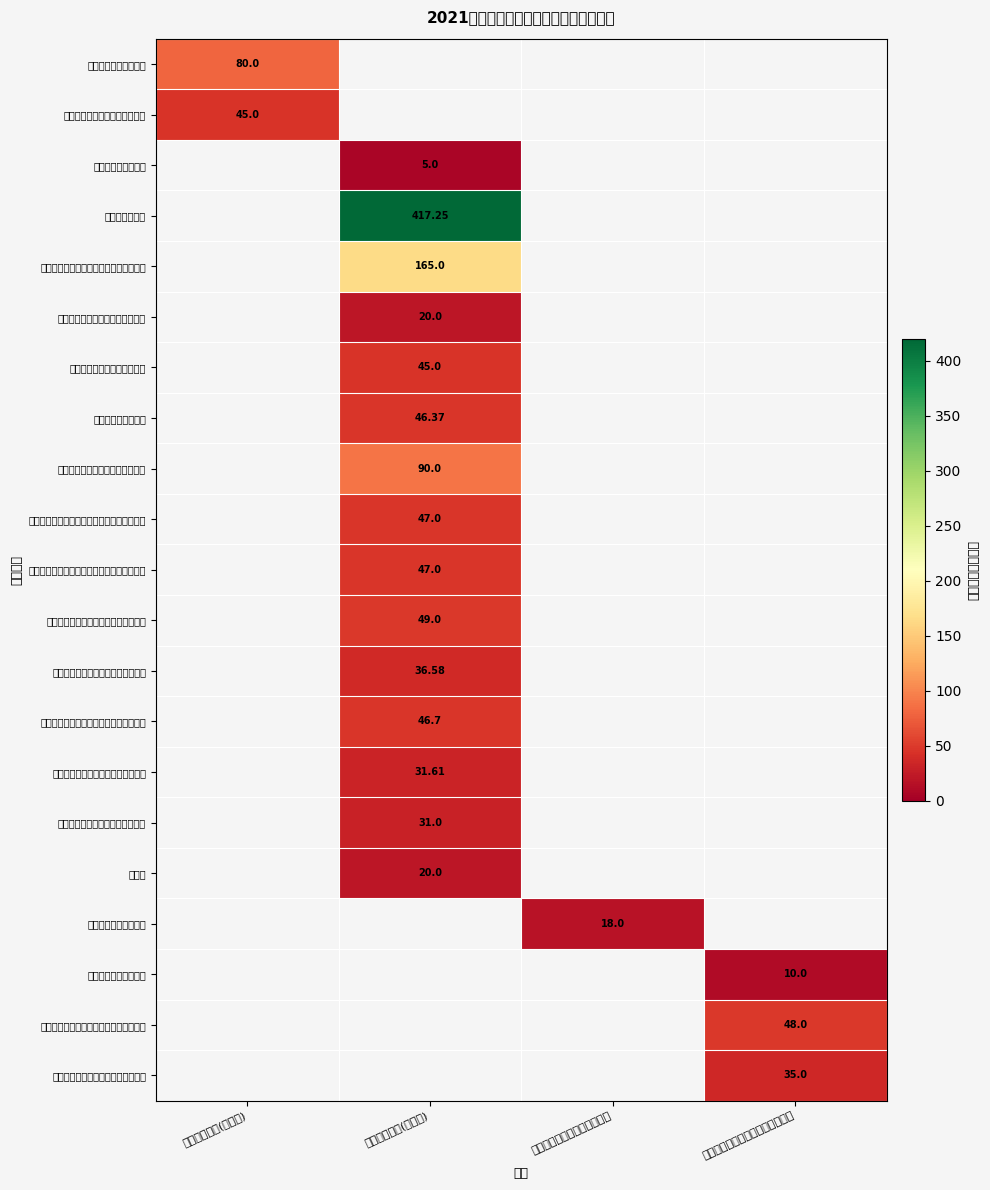

The 印斗镇柳坡村水毁淤地坝加固 series shows 24.2 at 米脂县水土保持重点工程建设中心. True or false?

False